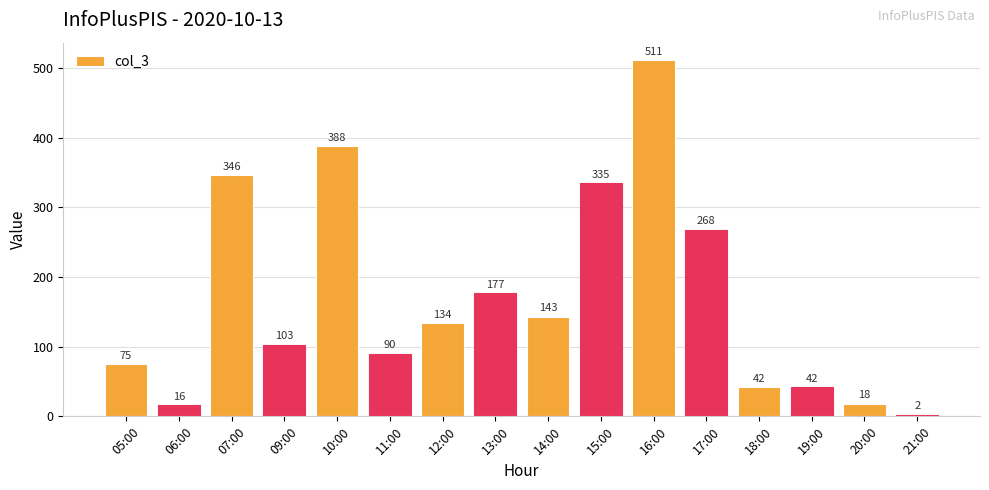

The chart shows a value of 16 at 06:00. True or false?

True